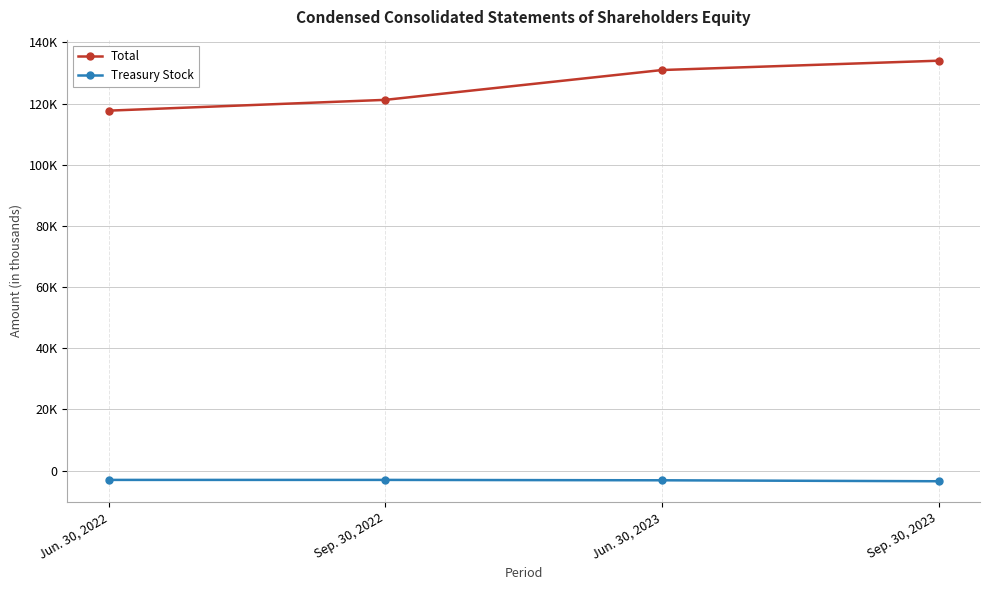

What is the spread (max minus min) of values at Jun. 30, 2023?

134151